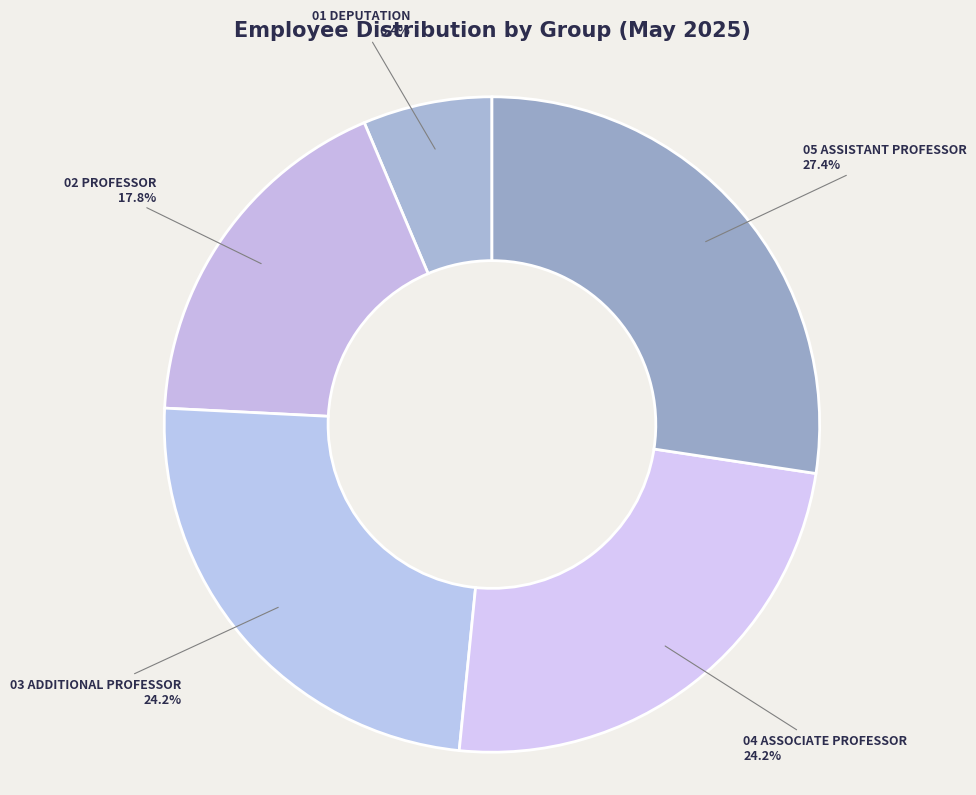

To the nearest percent, what is the difference between the 01 DEPUTATION and 02 PROFESSOR slice percentages?

11%